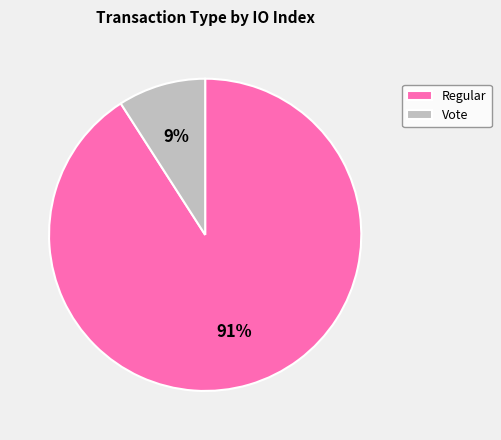

Rank the categories by value from lowest to highest.

Vote, Regular